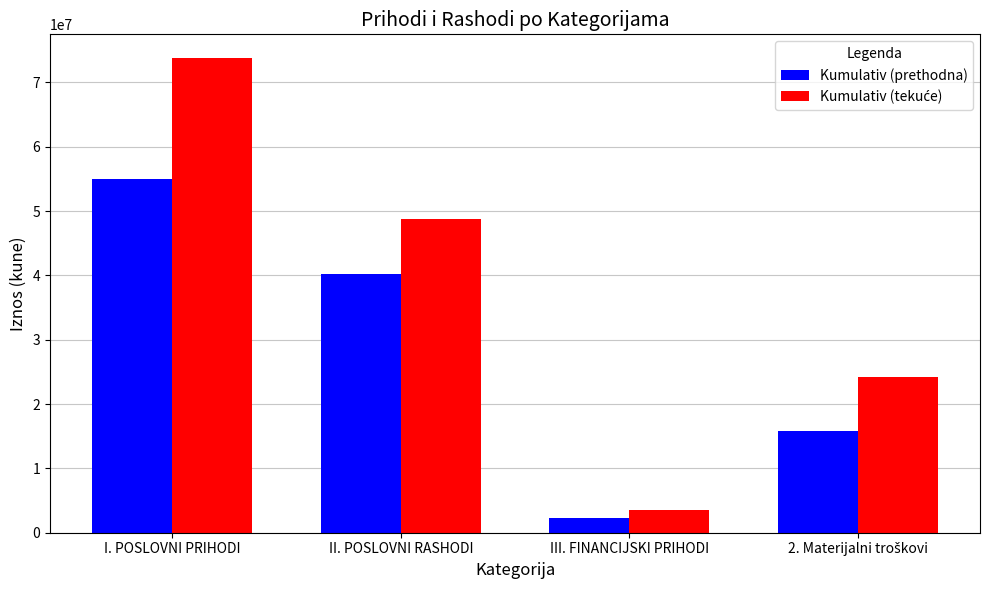

Which label corresponds to the smallest value in the chart?

III. FINANCIJSKI PRIHODI